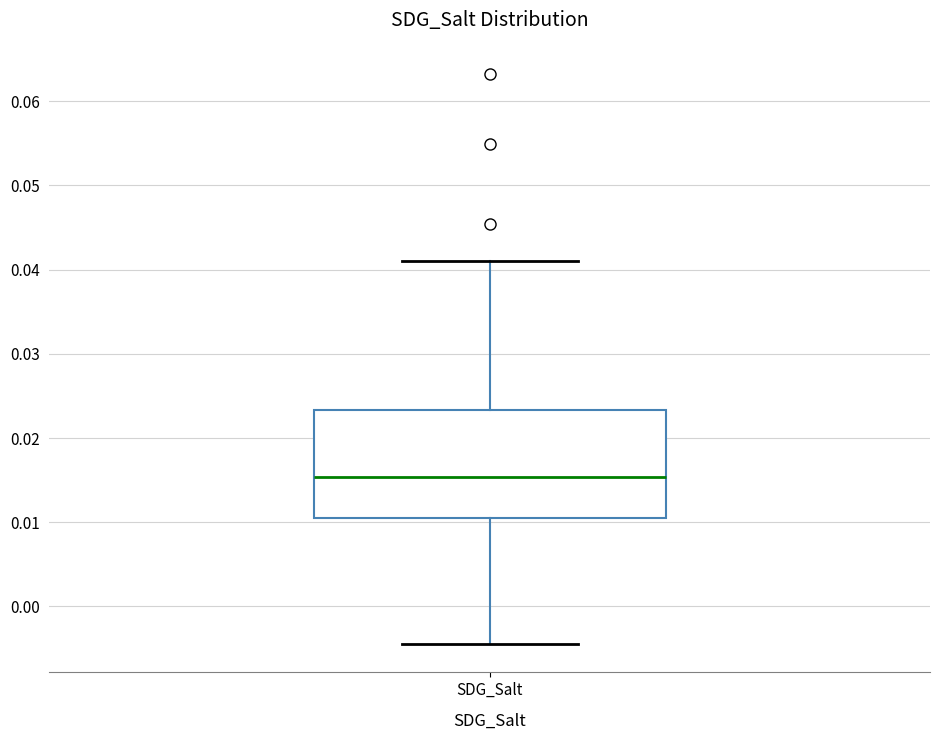

Read this box plot against the y-axis: the position of the median line, the range covered by the box, and the ends of both whiskers. The values are not printed on the chart, so give them approximately, as read against the axis.

median 0.015, box 0.010 to 0.023, whiskers -0.004 to 0.041